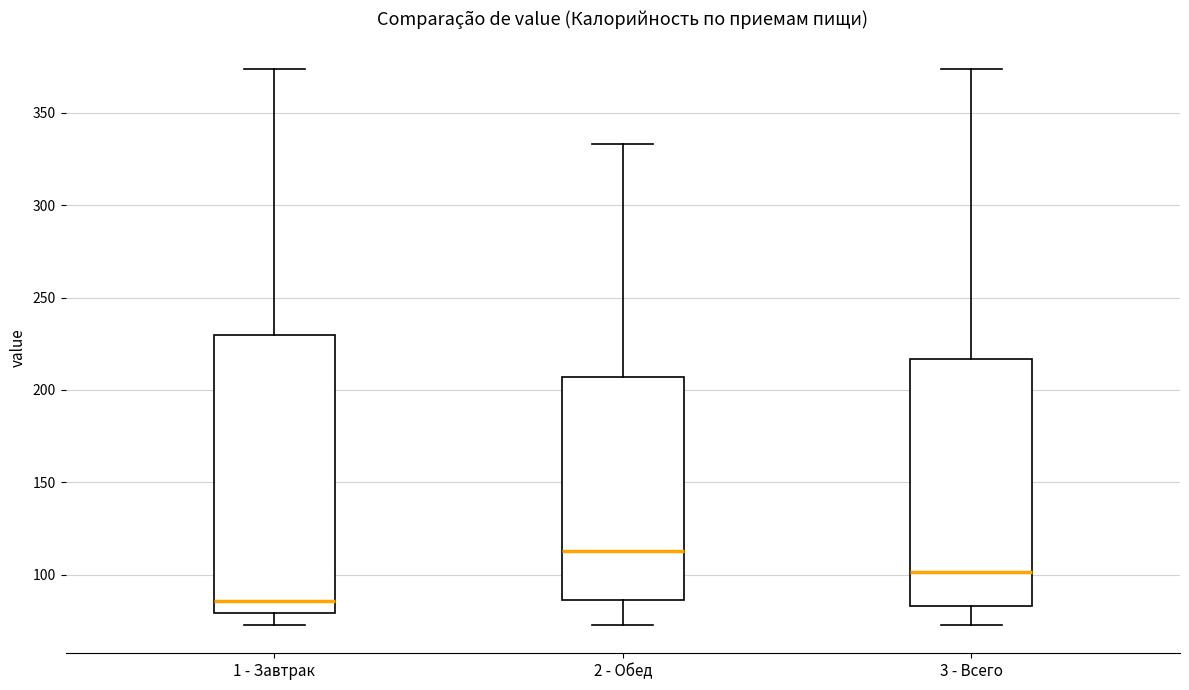

Reading left to right, transcribe this box plot: for each box, give where its median line is, the range the box spans, and where its two whiskers end, as read against the y-axis. The values are not printed on the chart, so give them approximately, as read against the axis.

1 - Завтрак: median 85, box 80 to 230, whiskers 70 to 375
2 - Обед: median 115, box 85 to 205, whiskers 70 to 335
3 - Всего: median 100, box 85 to 215, whiskers 70 to 375